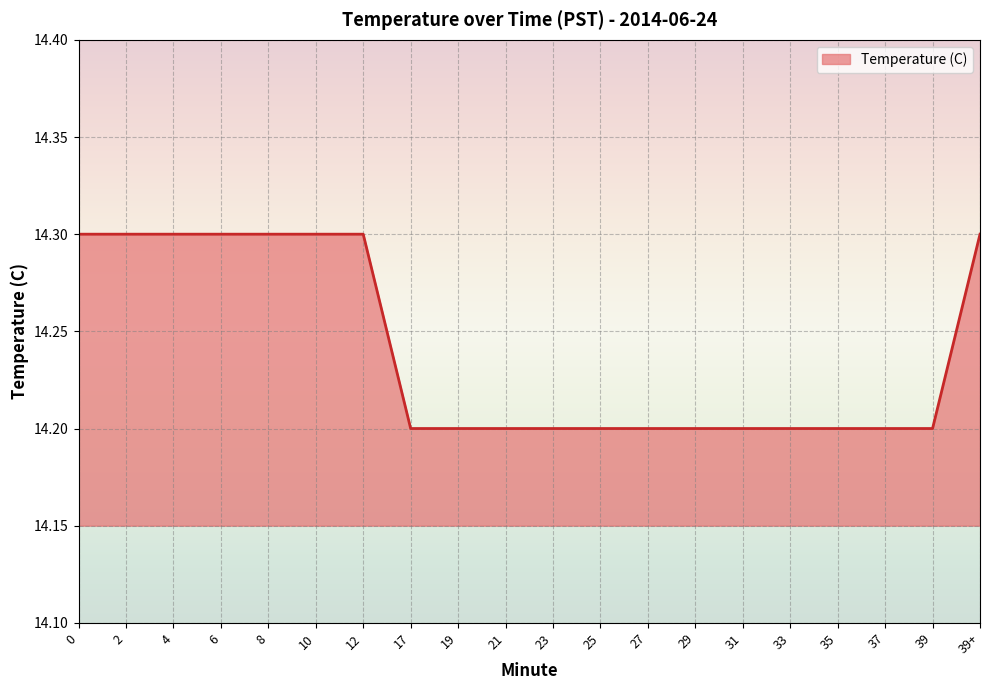

The chart shows a value of 14.2 at 29. True or false?

True